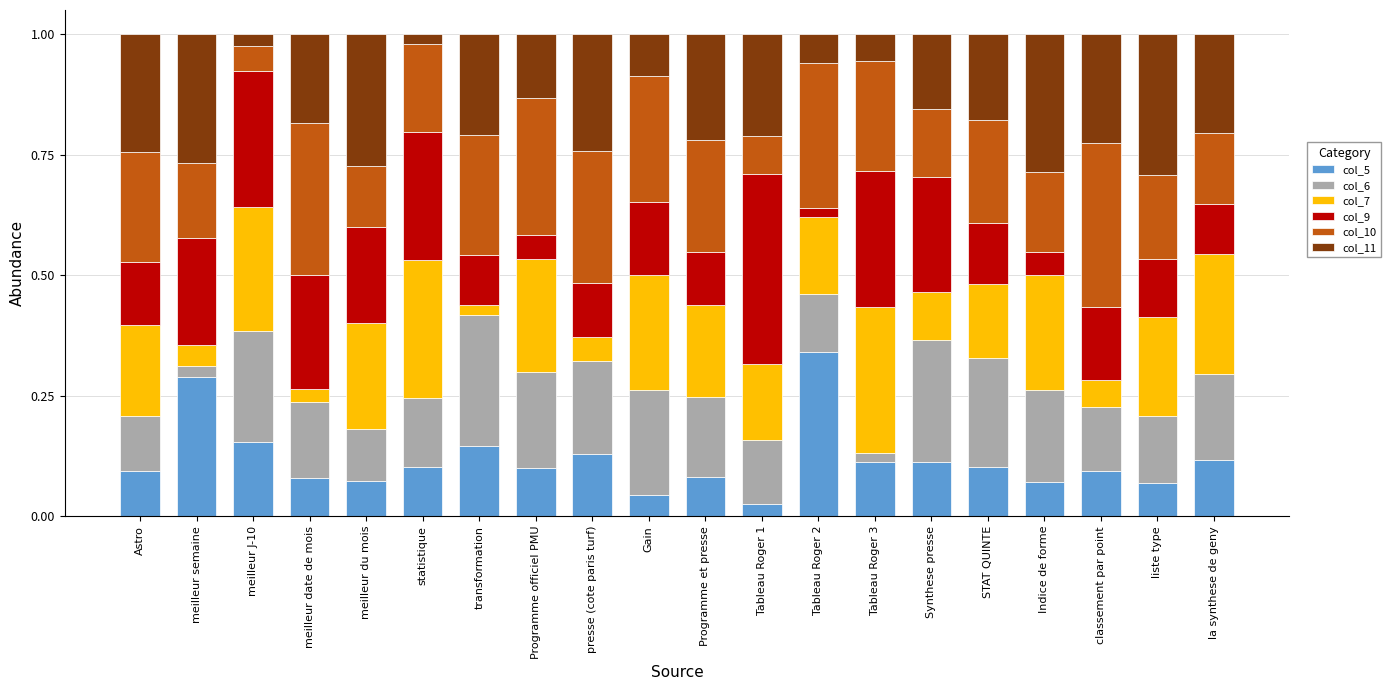

What is the total value across all series at meilleur date de mois?

1.0